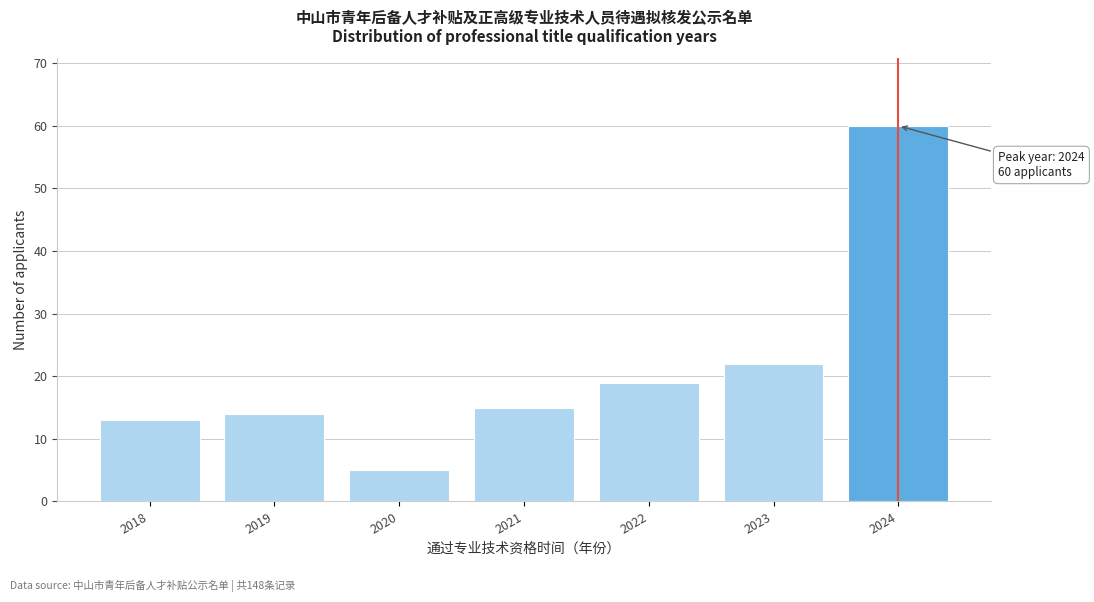

Reading right to left, what are all the values shown in this chart?

2024=60	2023=22	2022=19	2021=15	2020=5	2019=14	2018=13